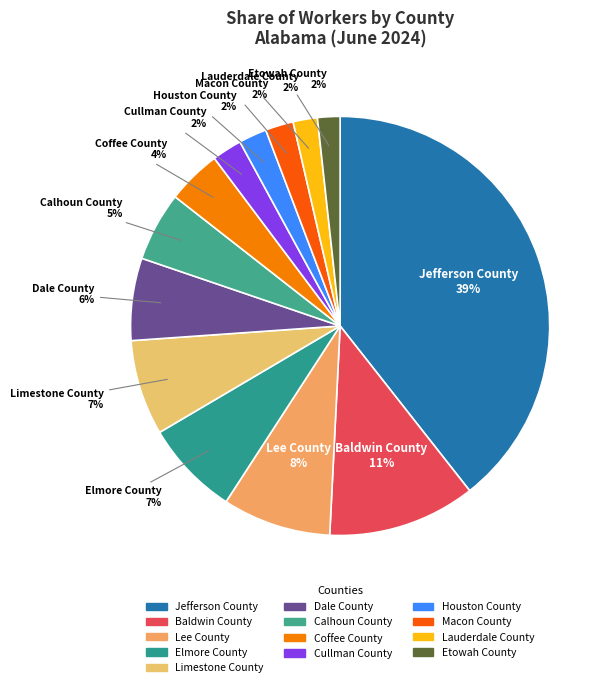

Which category has the biggest portion of the pie?

Jefferson County